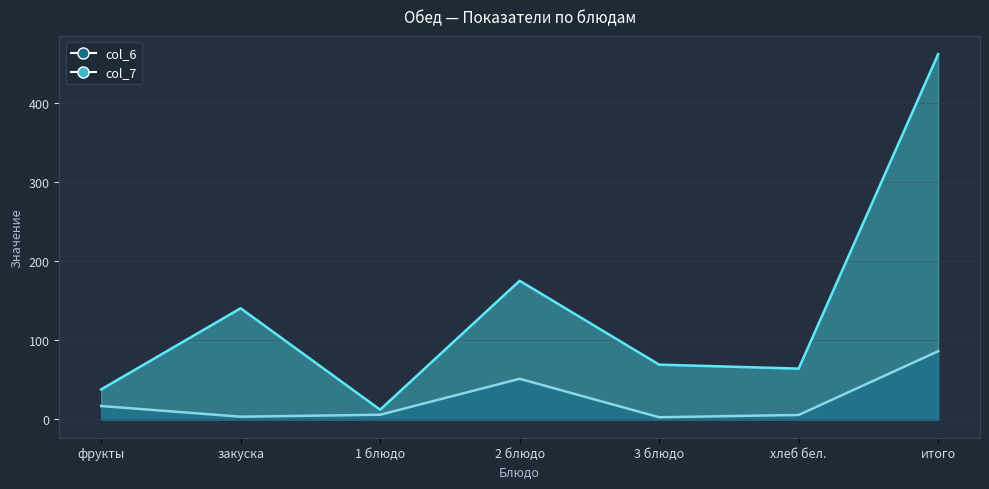

What is the total value across all series at 2 блюдо?

226.9